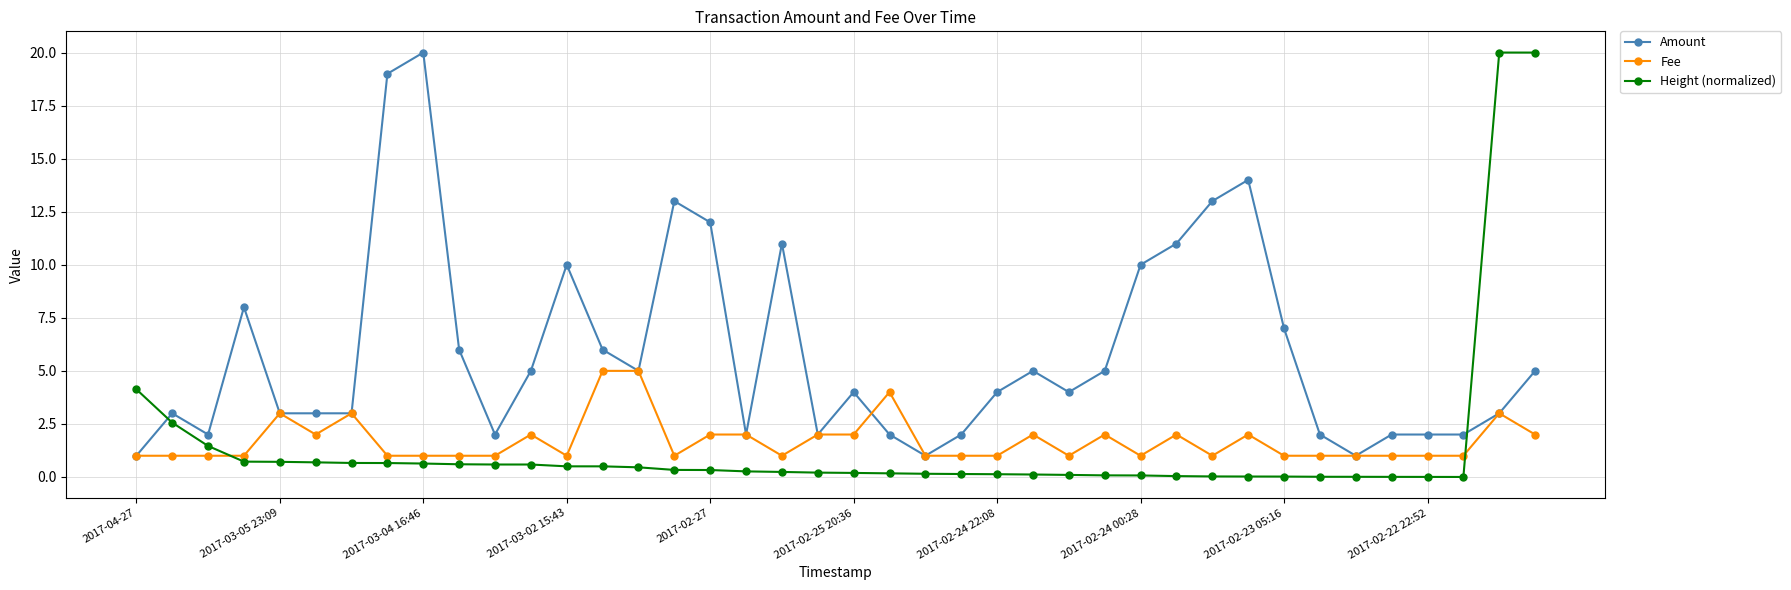

What is the sum of all Fee values?

68.0